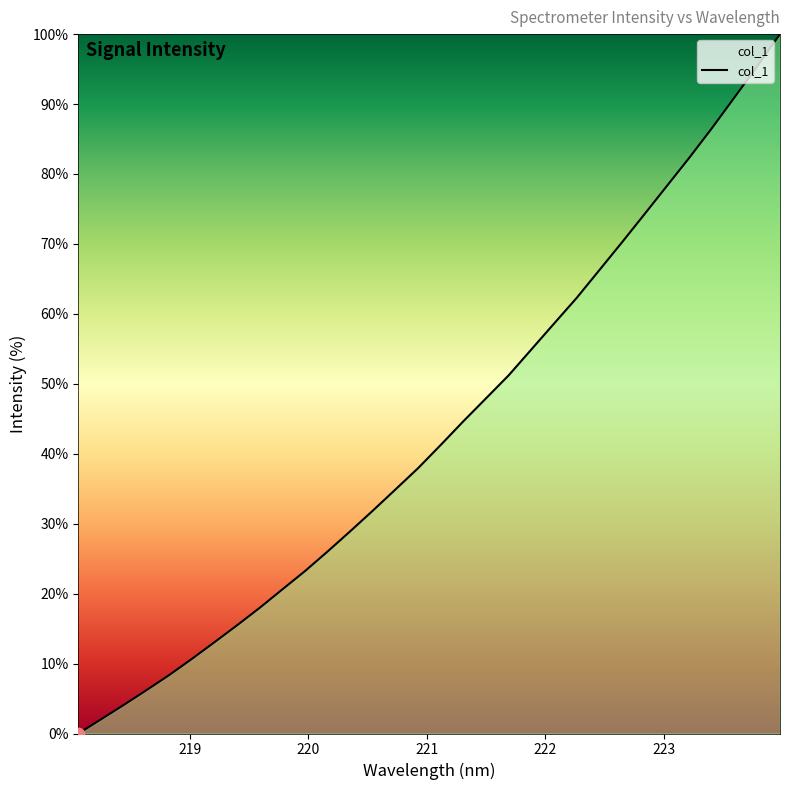

What is the greatest value displayed?

100.0